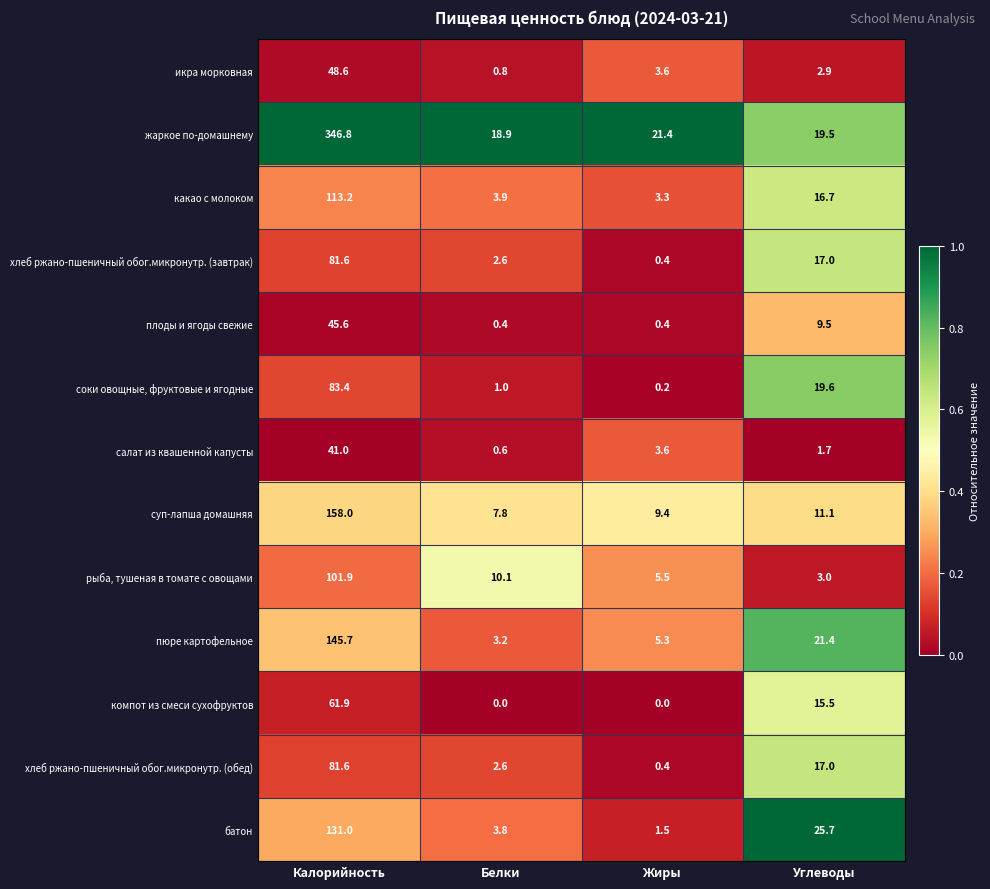

Which category has the lowest value in the хлеб ржано-пшеничный обог.микронутр. (обед) series?

Жиры